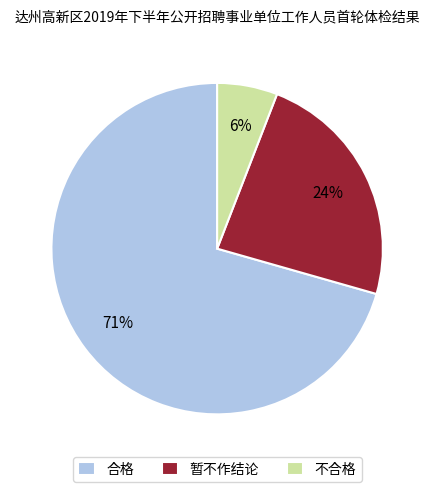

Is there any slice that represents more than half of the pie?

Yes